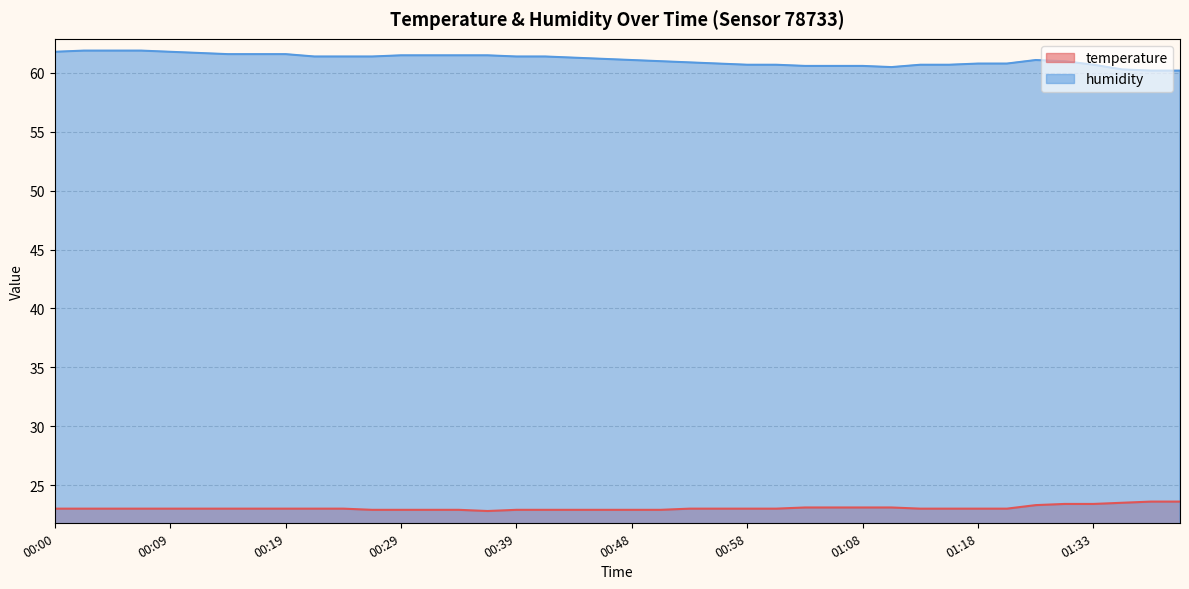

What position from the right is 01:28?

6